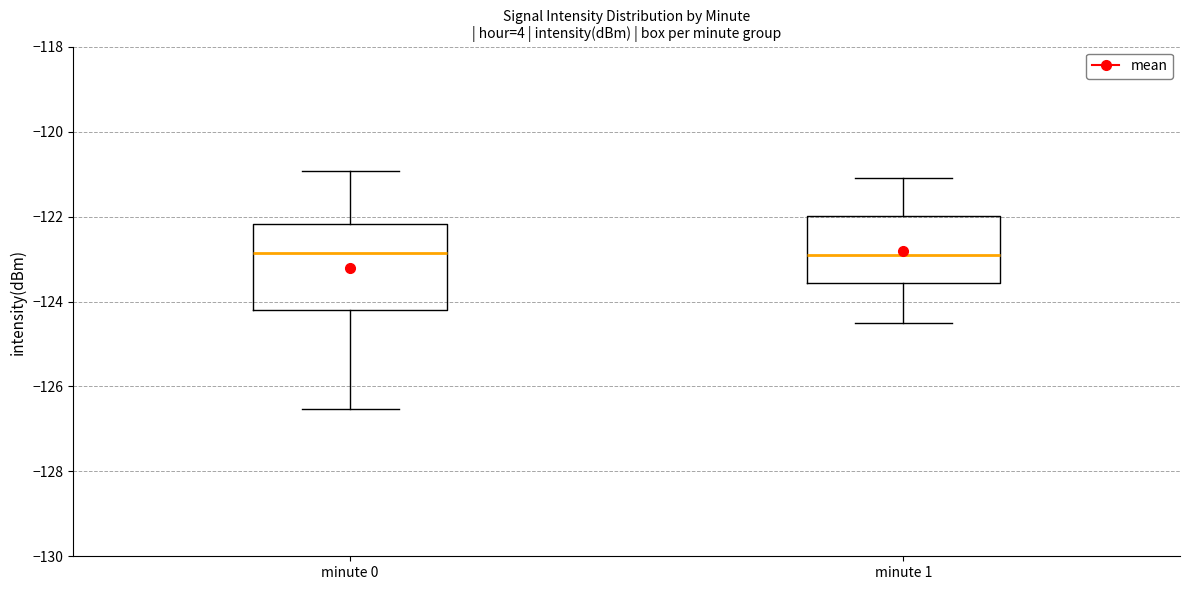

Where does the upper whisker of the box for minute 1 end on the y-axis? The values are not printed on the chart, so give them approximately, as read against the axis.

-121.0